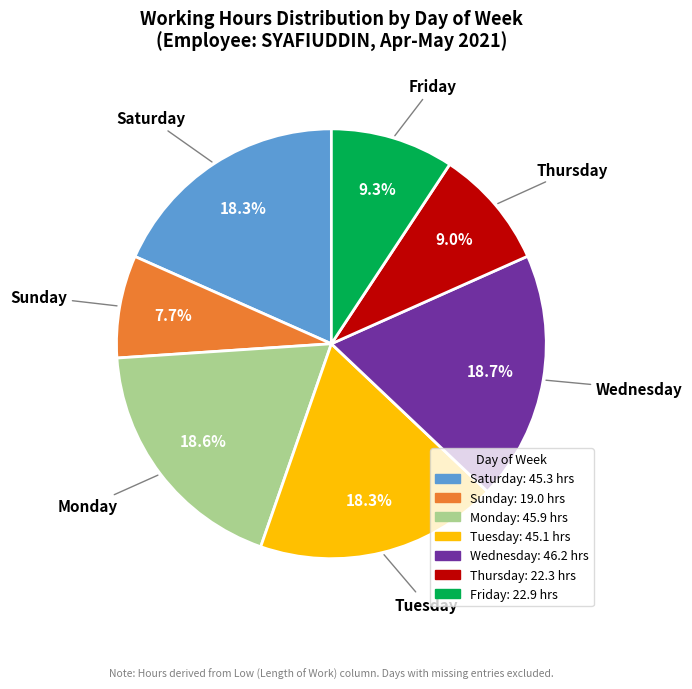

Does any single category account for the majority?

No